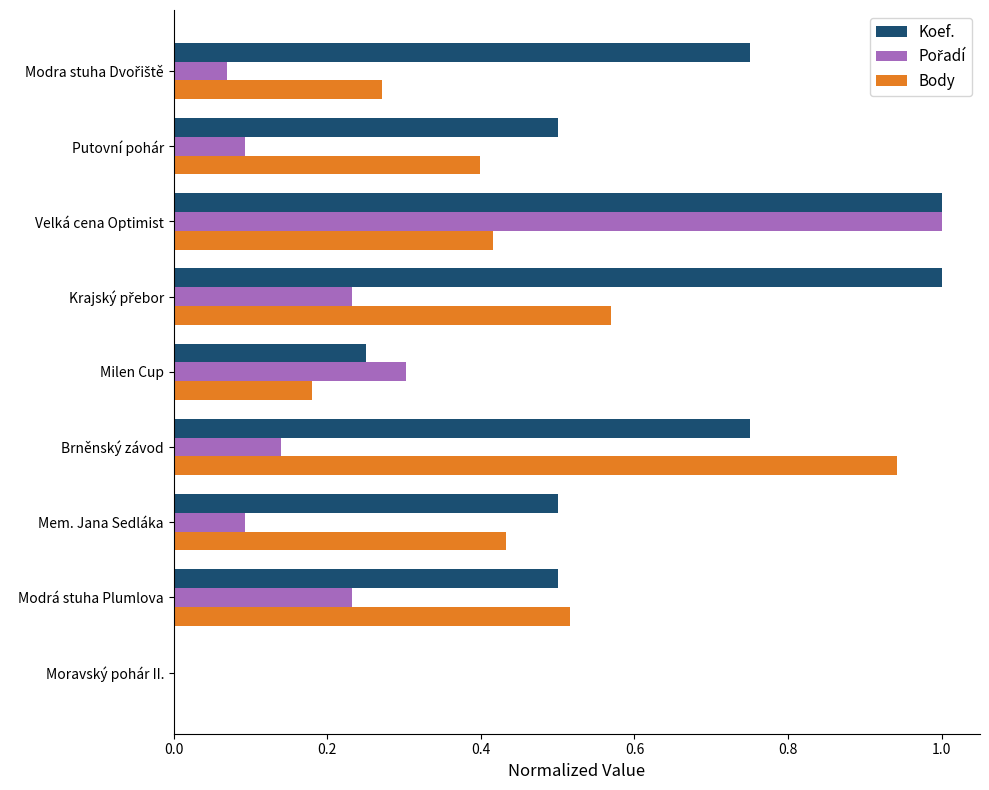

At which category is the sum across all series the highest?

Velká cena Optimist